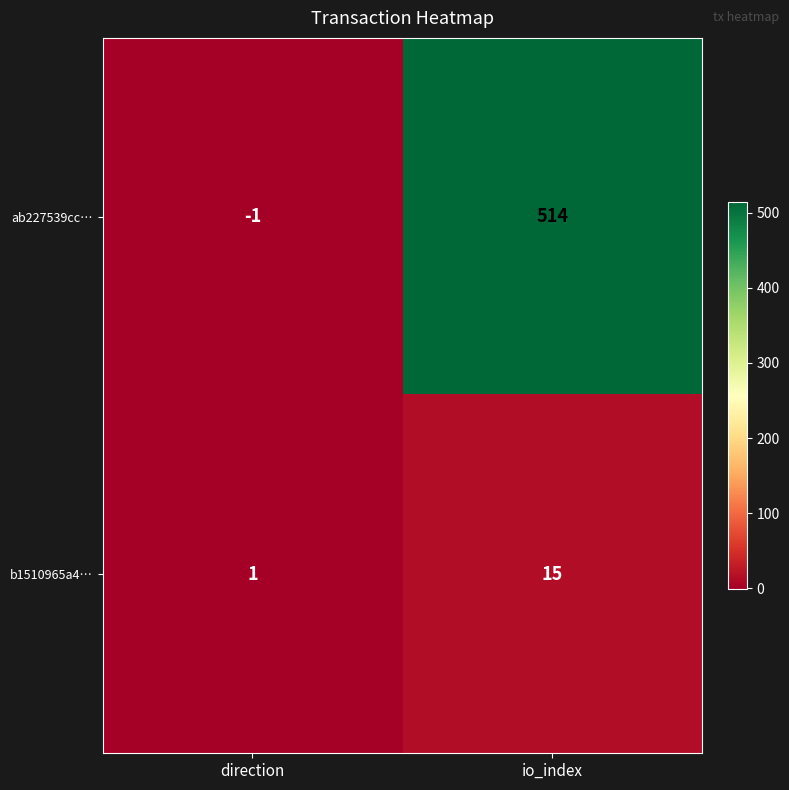

Is the value of b1510965a4… at direction greater than the value of ab227539cc… at io_index?

No